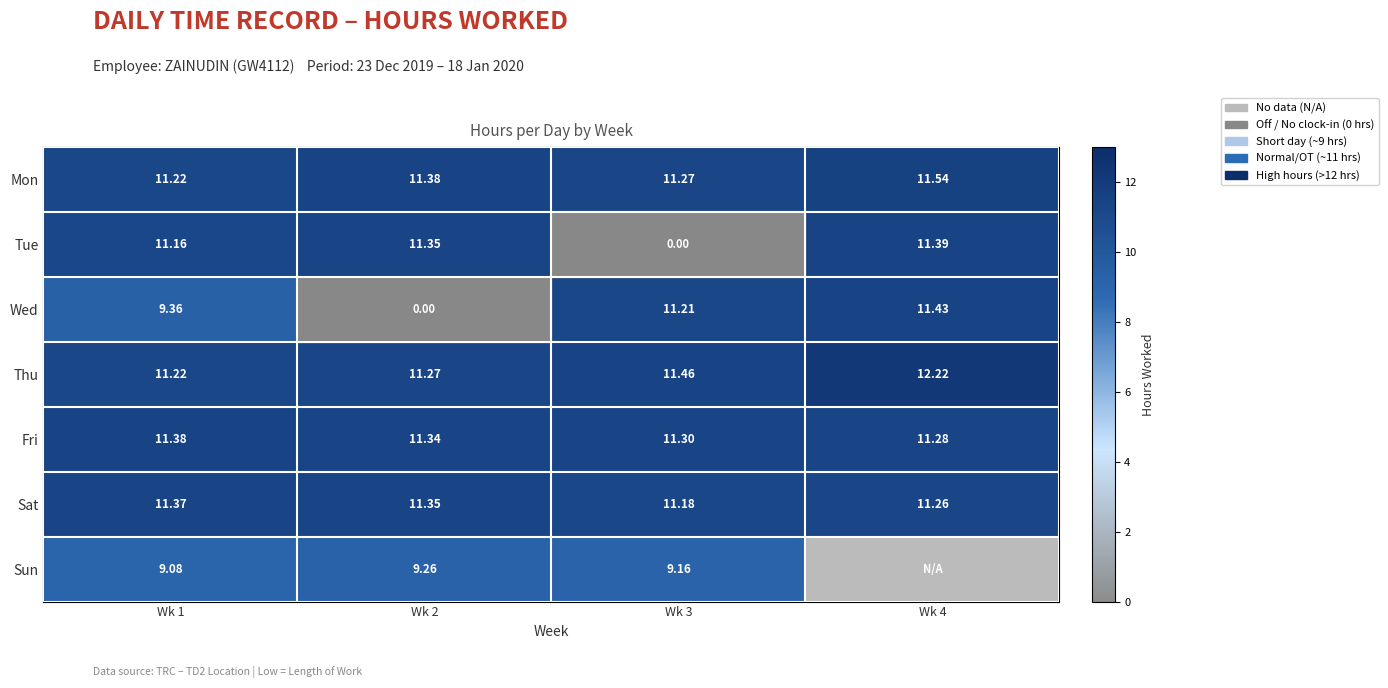

At how many categories does at least one series exceed 3?

4